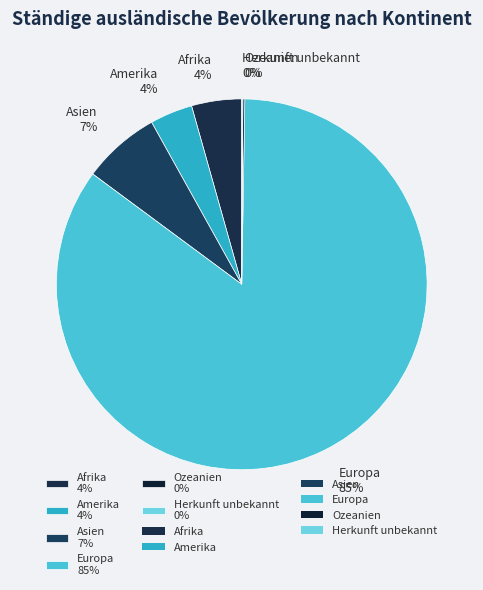

True or false: Asien accounts for 19% of the total.

False